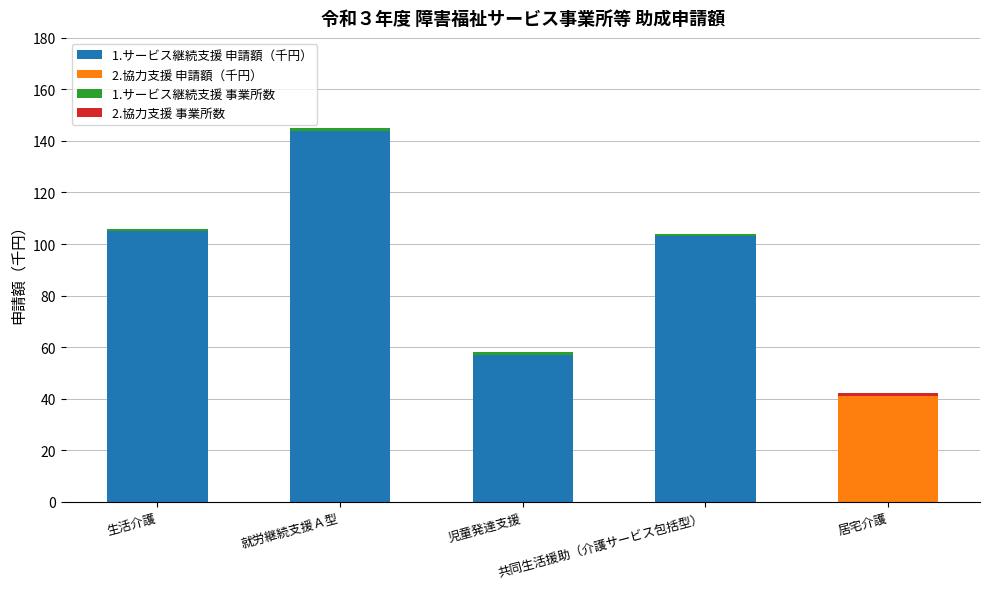

What position from the right is 居宅介護?

1